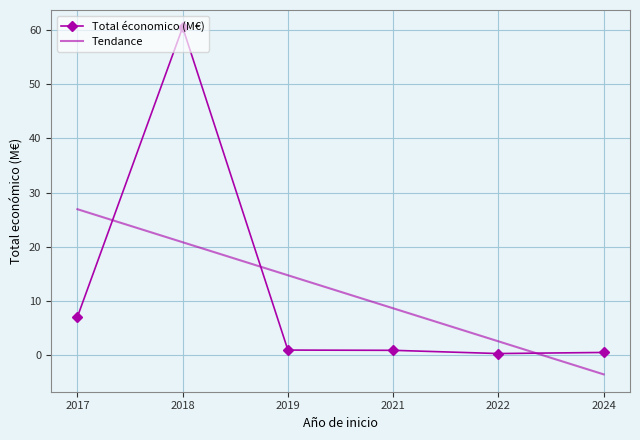

How many times do Tendance and Total économico (M€) cross each other?

3